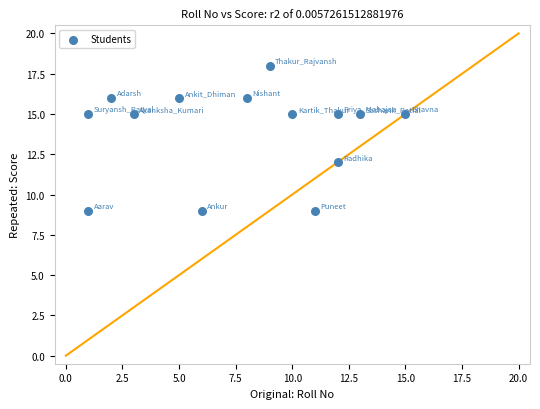

What Y value in the scatter plot is closest to 13?

12